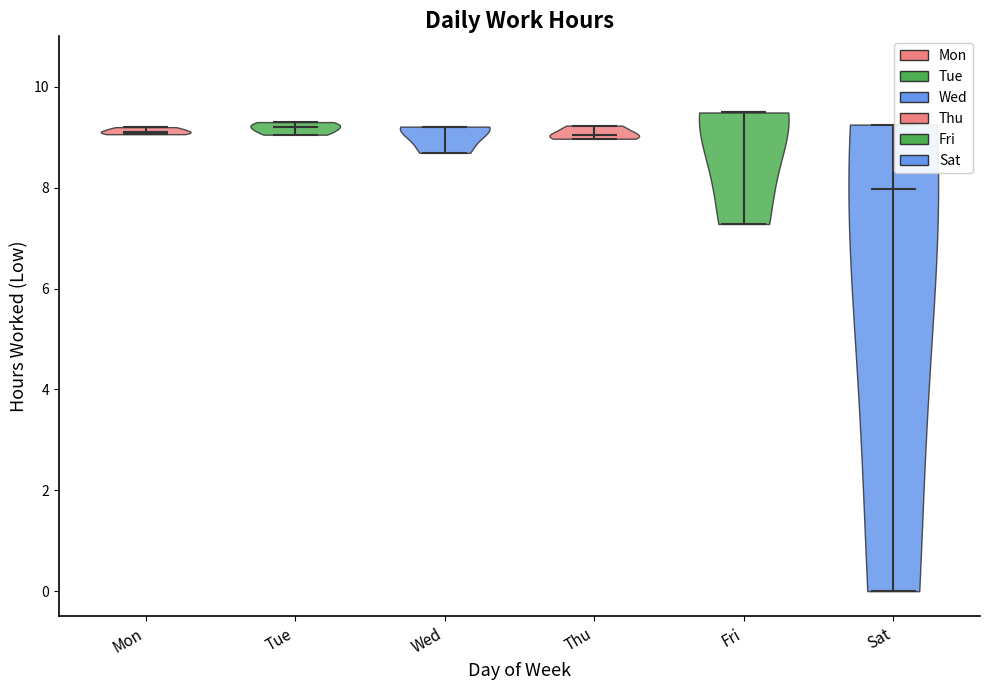

Which violin has the lowest median line?

Sat